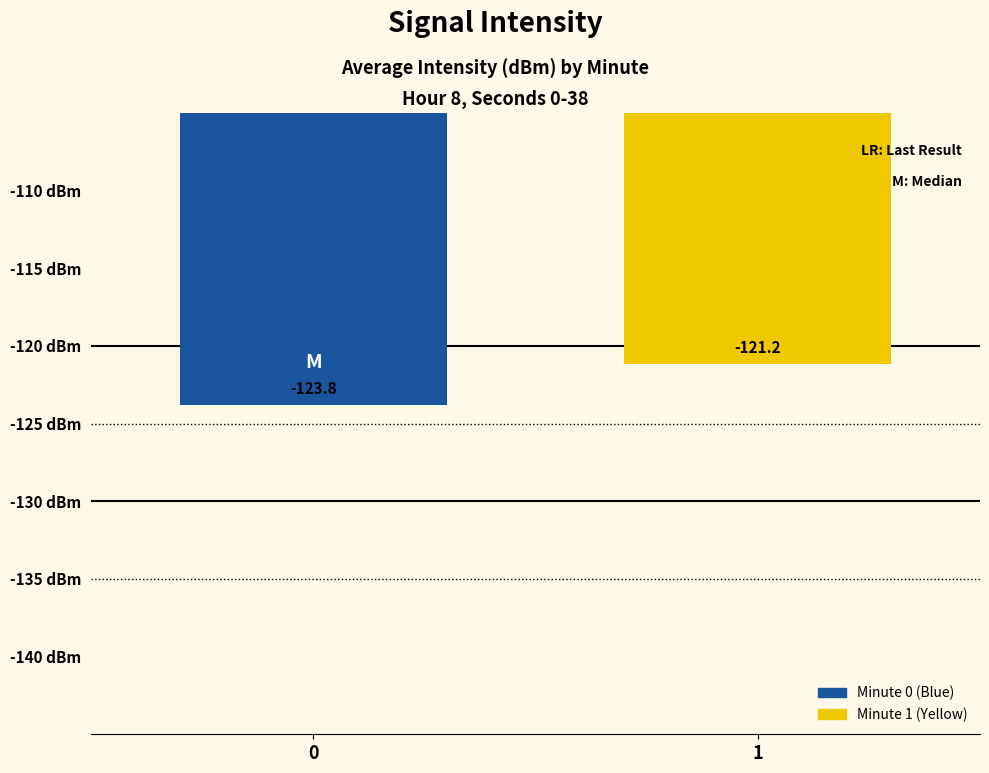

Between 1 and 0, which is larger?

1